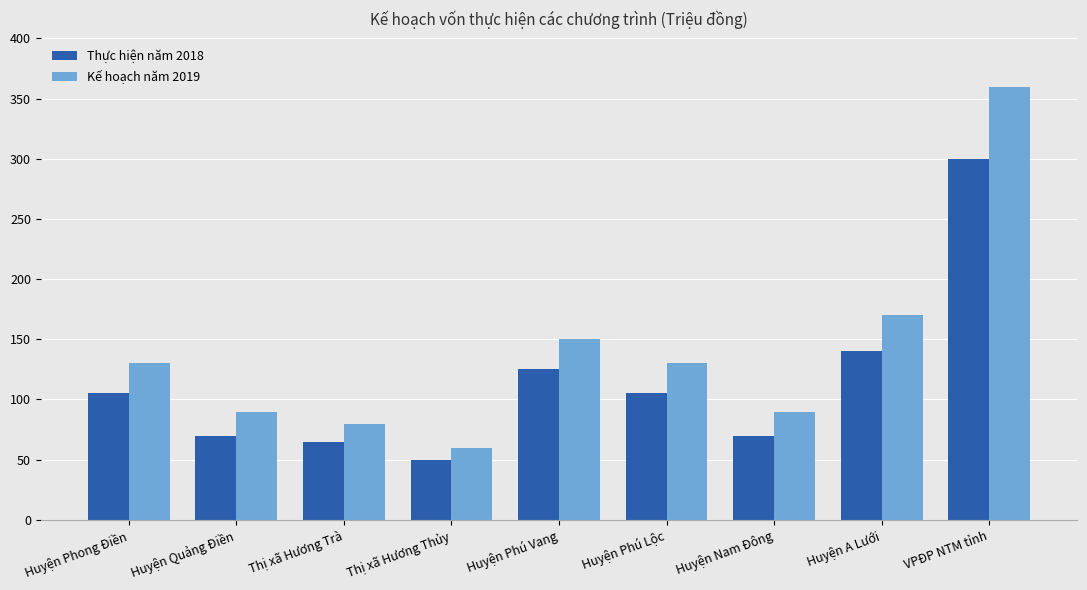

What is the average value of the Kế hoạch năm 2019 series?

140